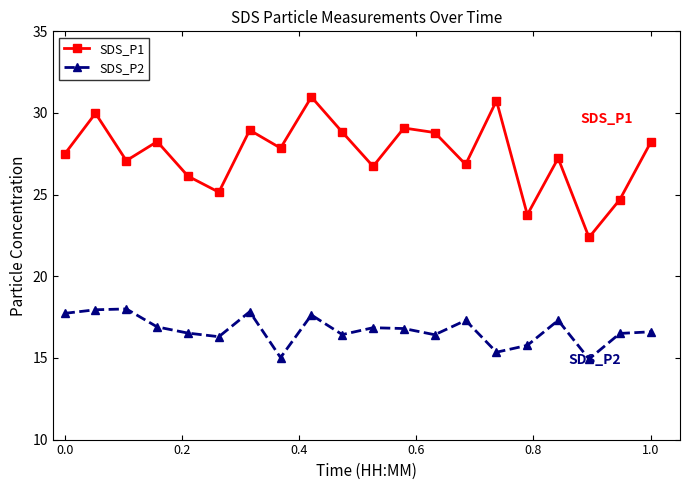

Which series has the largest range (max minus min)?

SDS_P1